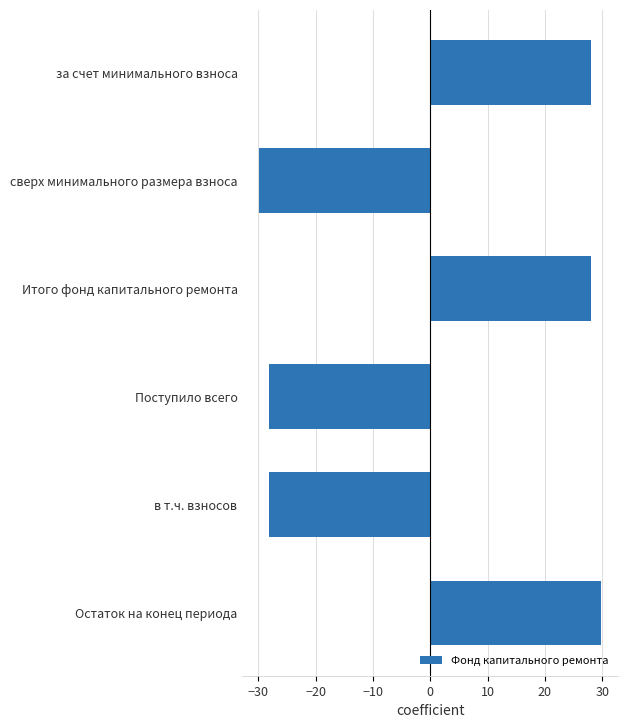

Is it true that the value at Итого фонд капитального ремонта is 28.1?

True